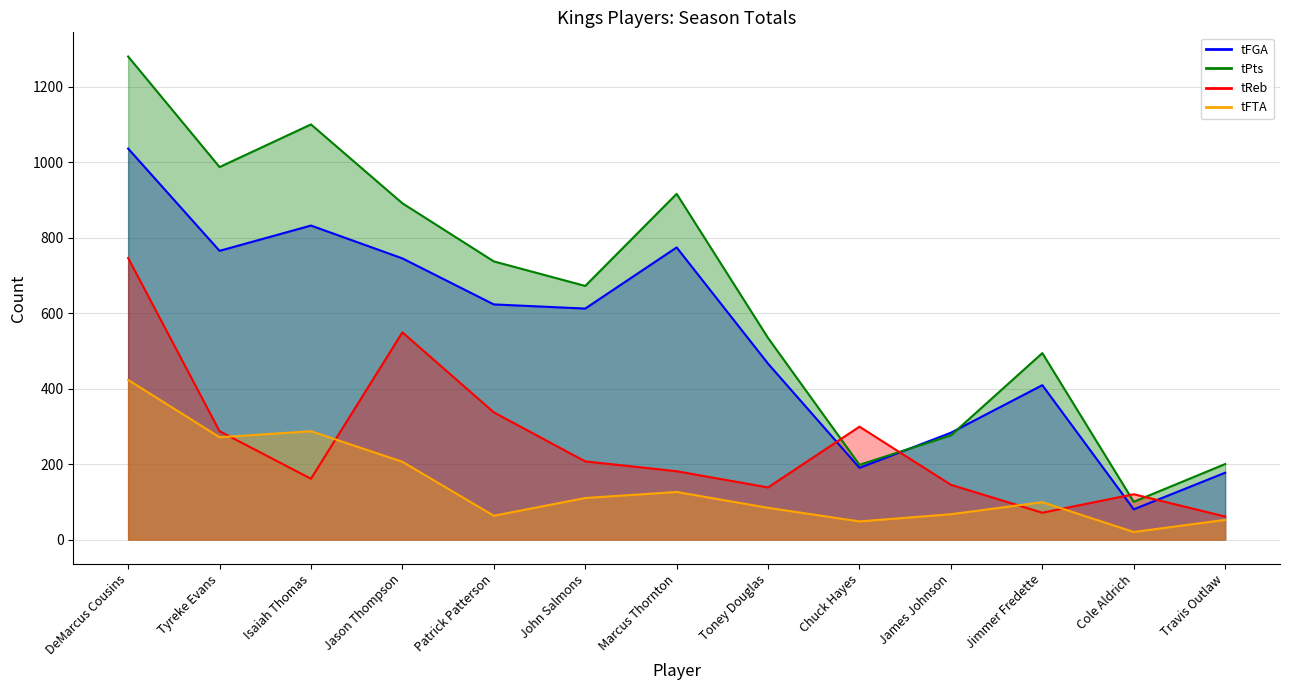

How many values in the tFGA series are below 612?

6